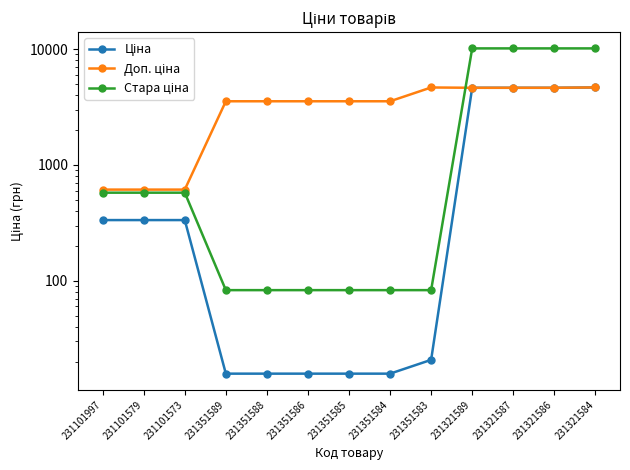

Rank the series by their maximum value, from highest to lowest.

Стара ціна, Доп. ціна, Ціна